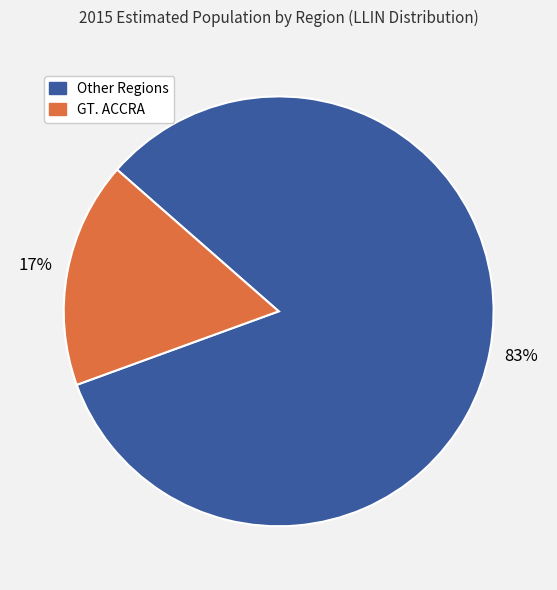

Is there a majority slice in this chart?

Yes